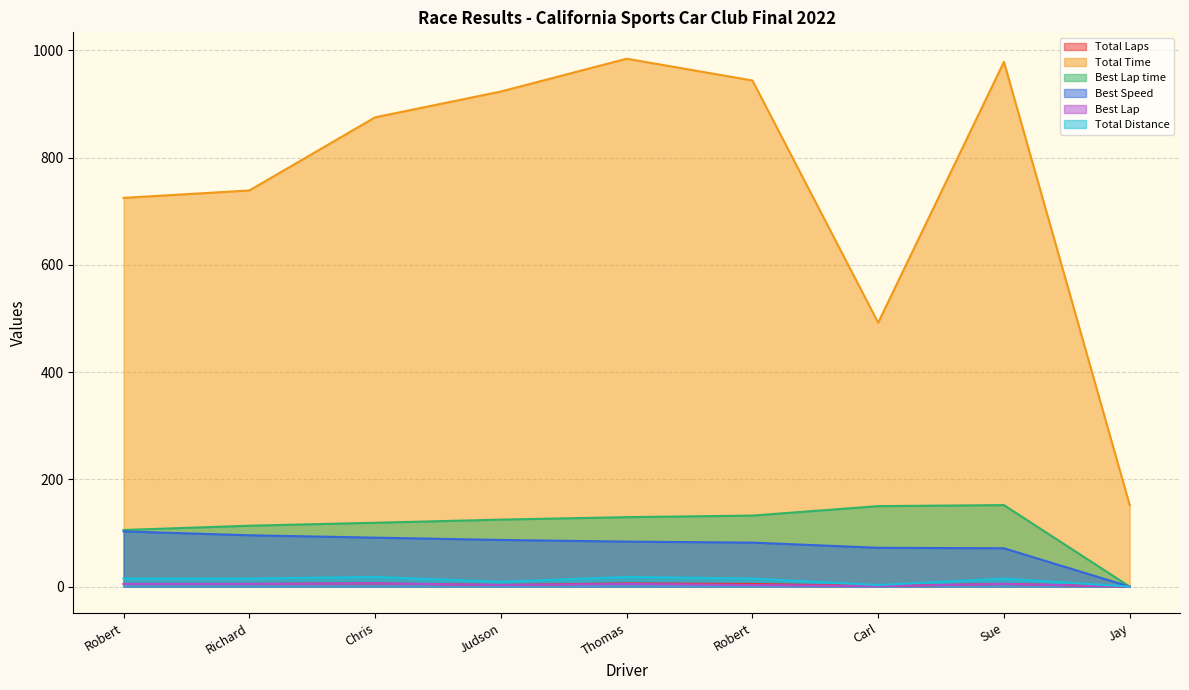

How many lines are shown in the chart?

6